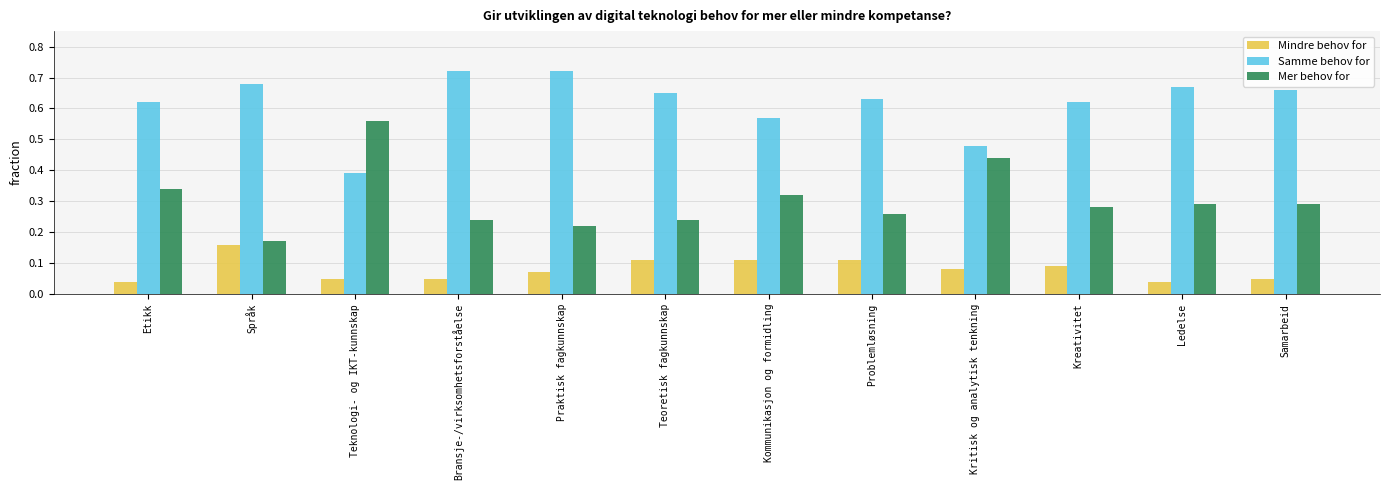

How many Samme behov for values are between 0 and 1?

12